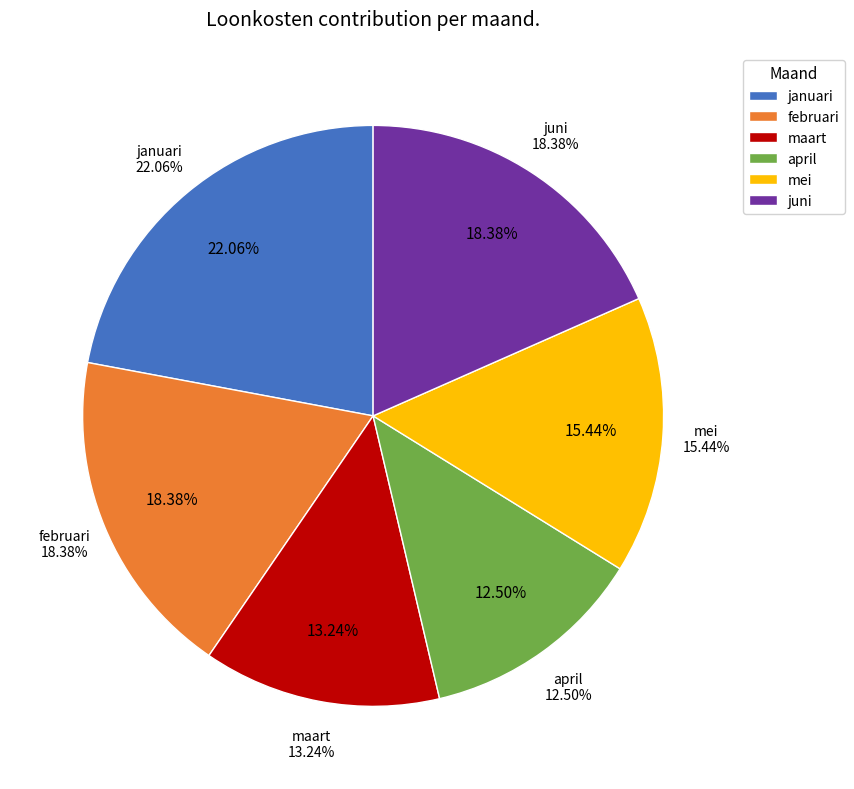

Which slice is the smallest?

april